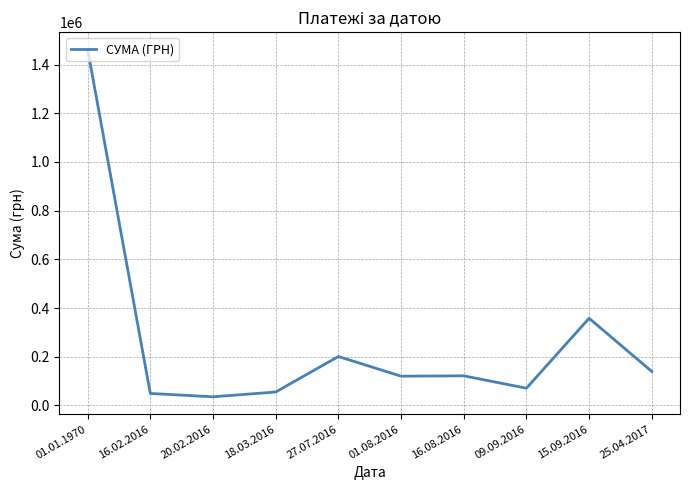

Approximately how many times larger is the value at 25.04.2017 compared to 01.08.2016?

1.2